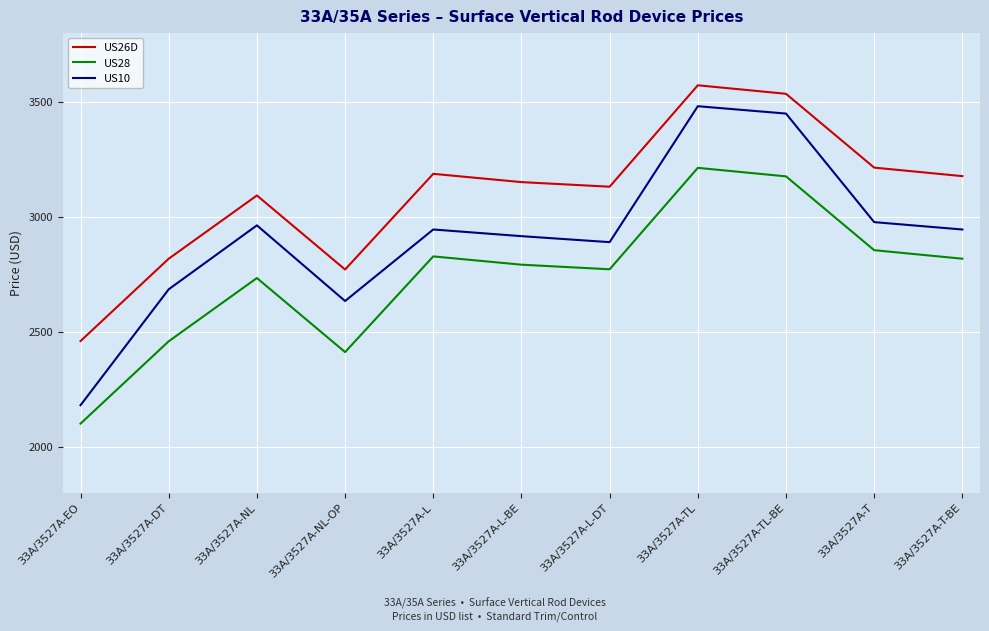

Which series has the widest spread of values?

US10